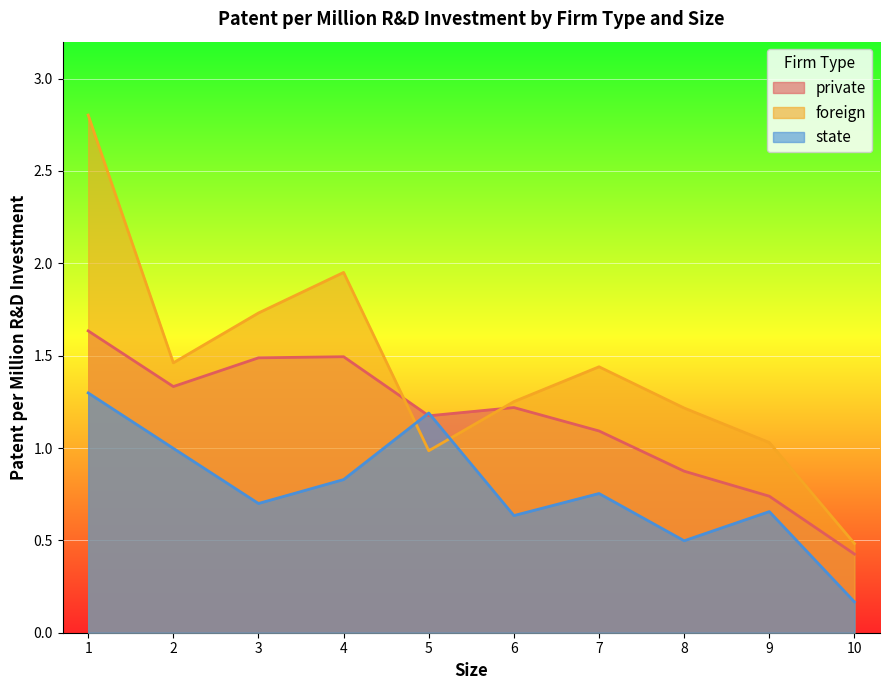

What is the sum of all foreign values?

14.4